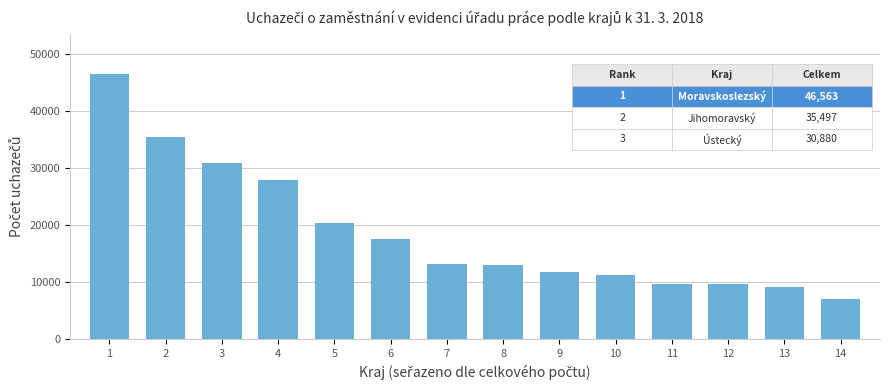

Which label corresponds to the largest value in the chart?

1